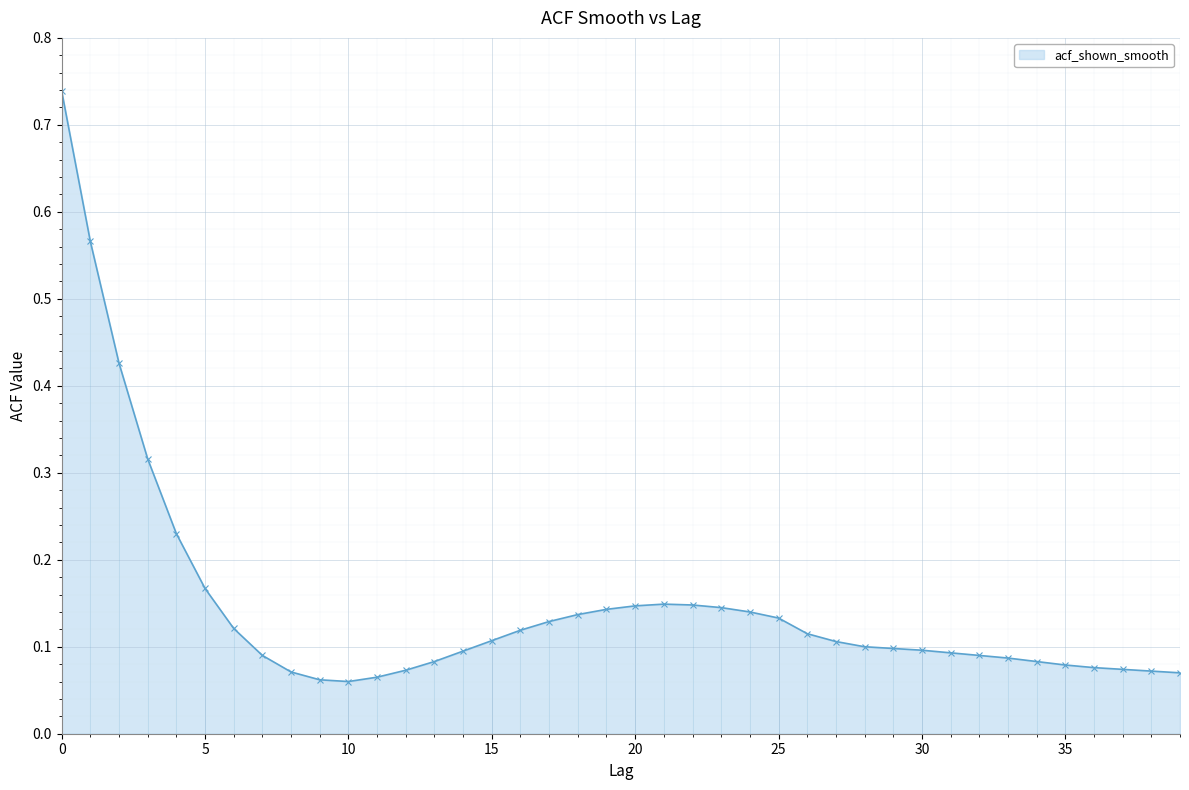

Where is the data nearest to the value 0?

10